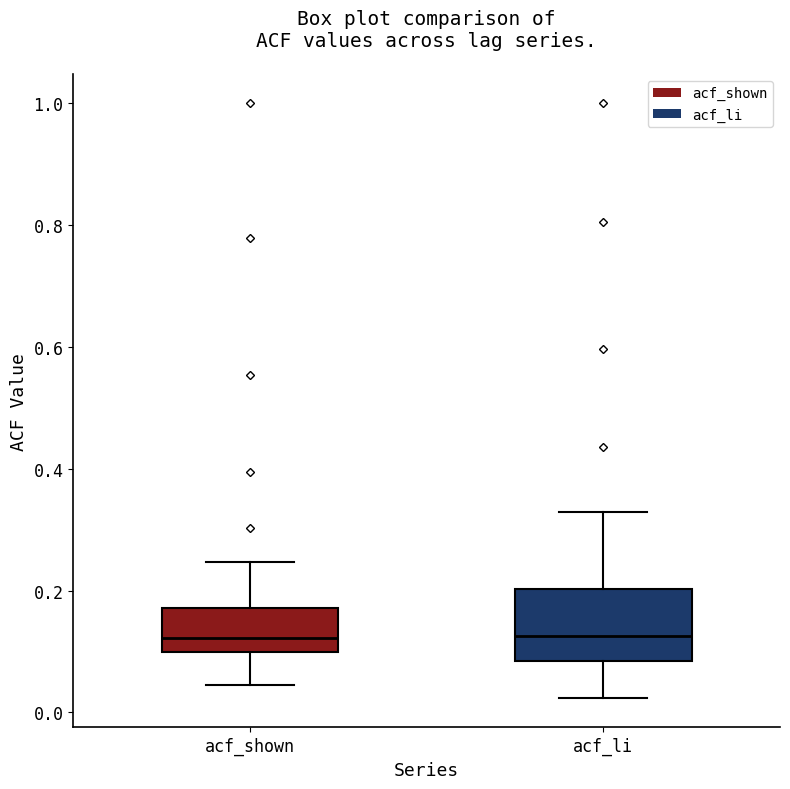

Where does the upper whisker of the box for acf_shown end on the y-axis? The values are not printed on the chart, so give them approximately, as read against the axis.

0.24